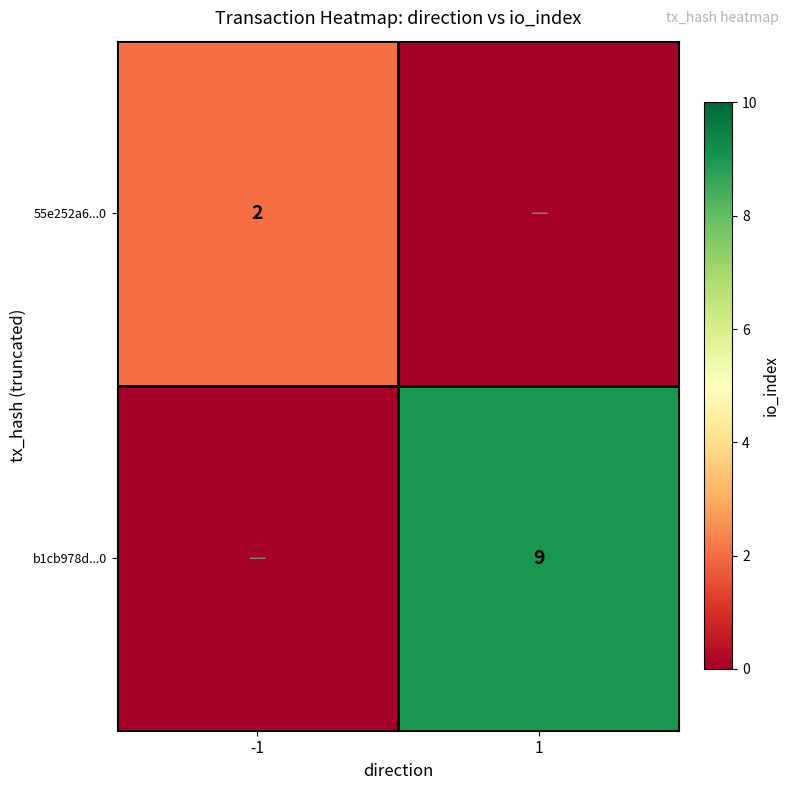

True or false: 55e252a6...0 has a value of 1 at -1.

False